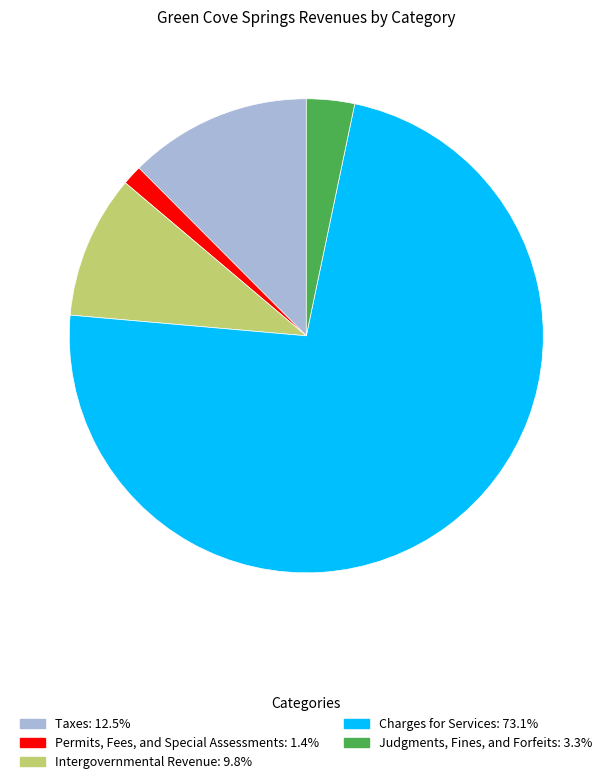

Which has a higher value, Charges for Services or Intergovernmental Revenue?

Charges for Services